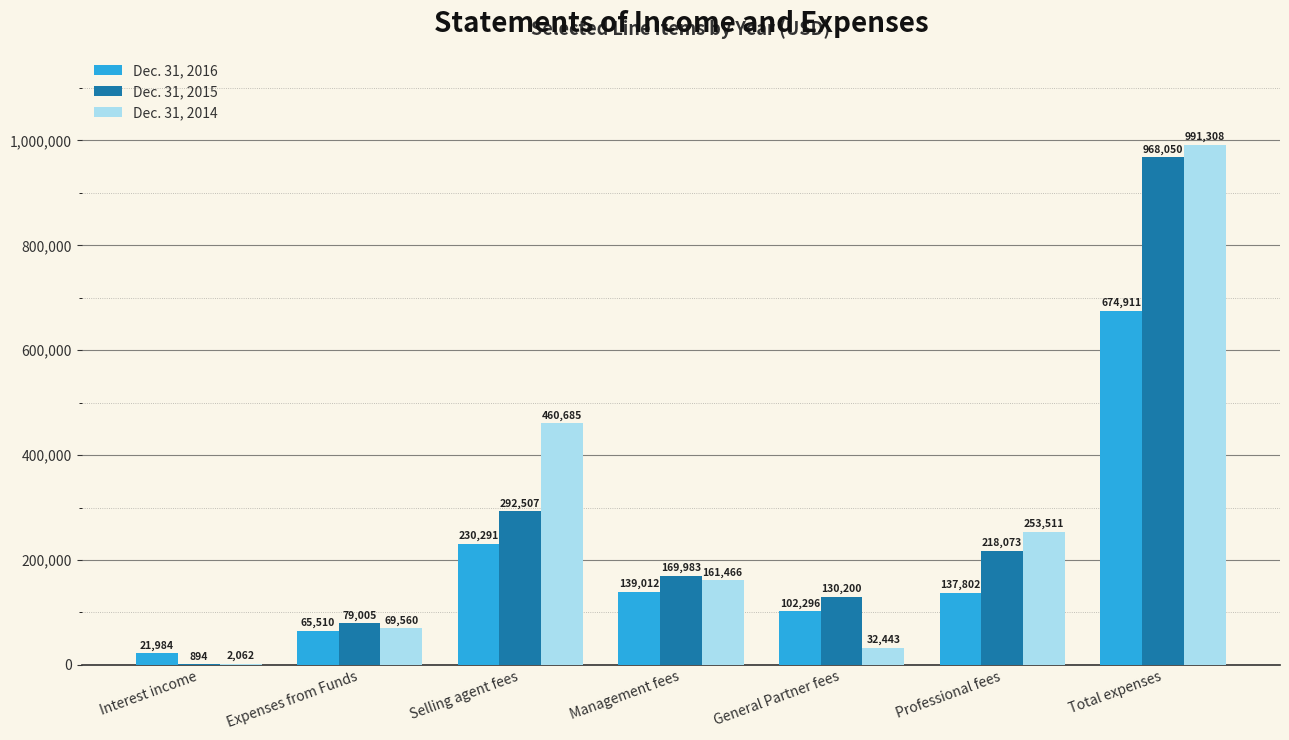

What is the sum of the Dec. 31, 2014 values at Selling agent fees and Total expenses?

1451993